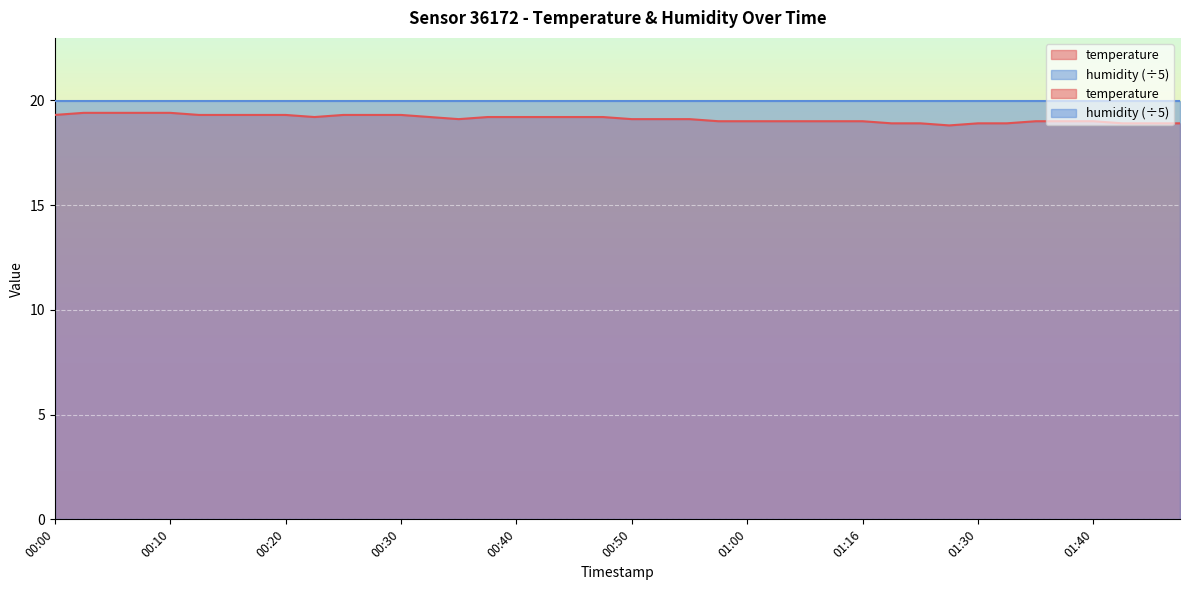

True or false: the data shows 30.6 at 00:18.

False